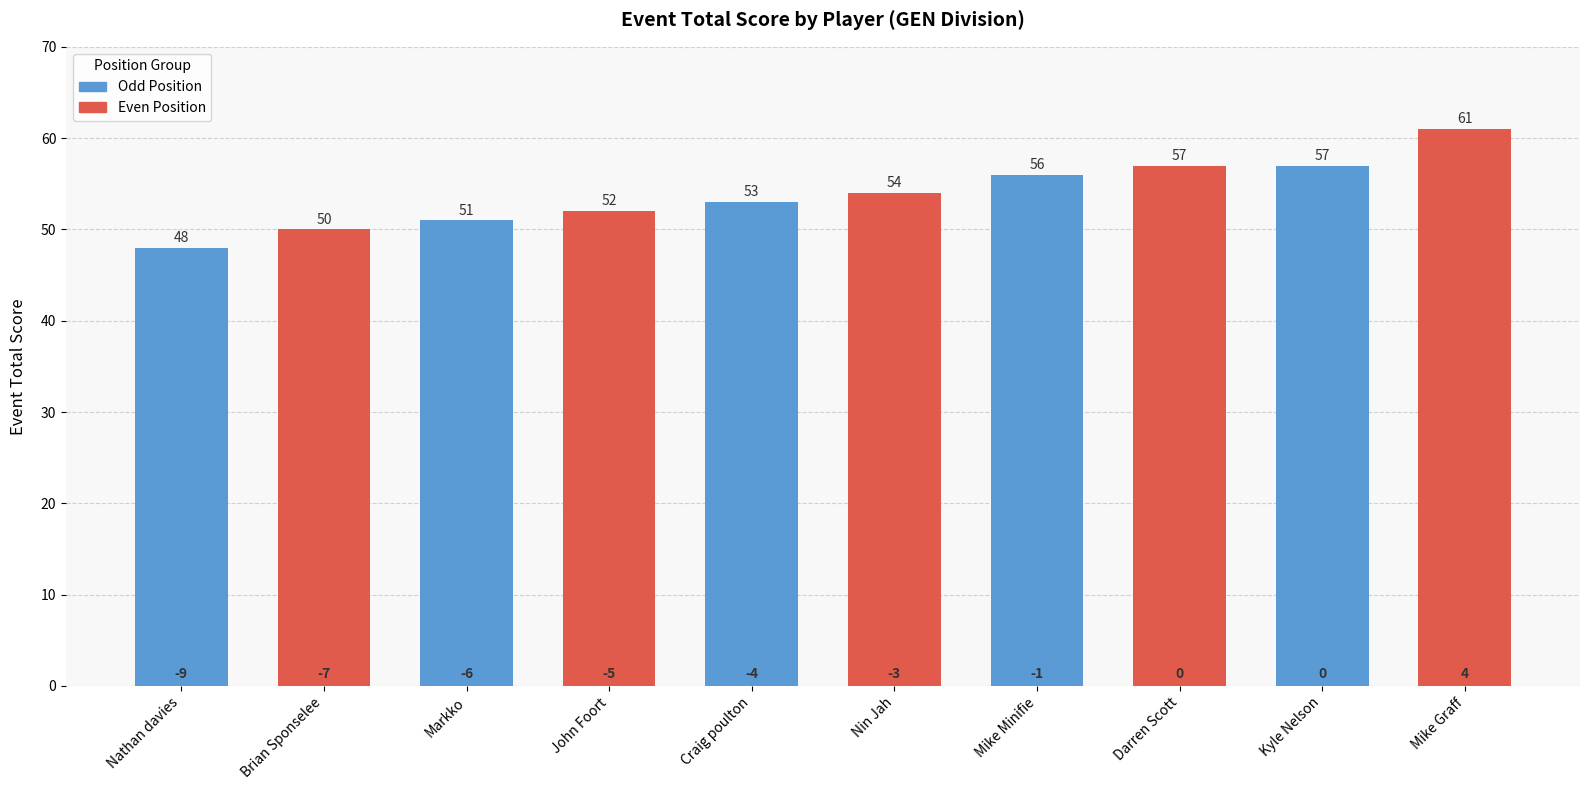

What is the ratio of the value at Nin Jah to the value at Nathan davies?

1.1